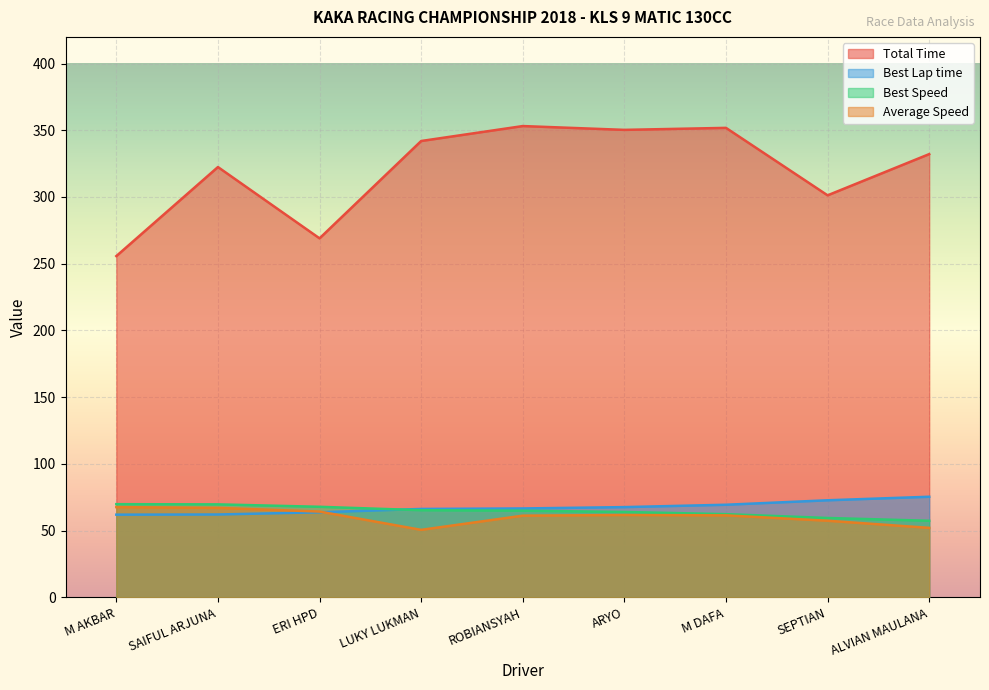

What is the difference between the maximum and second lowest values in the Best Speed series?

10.3